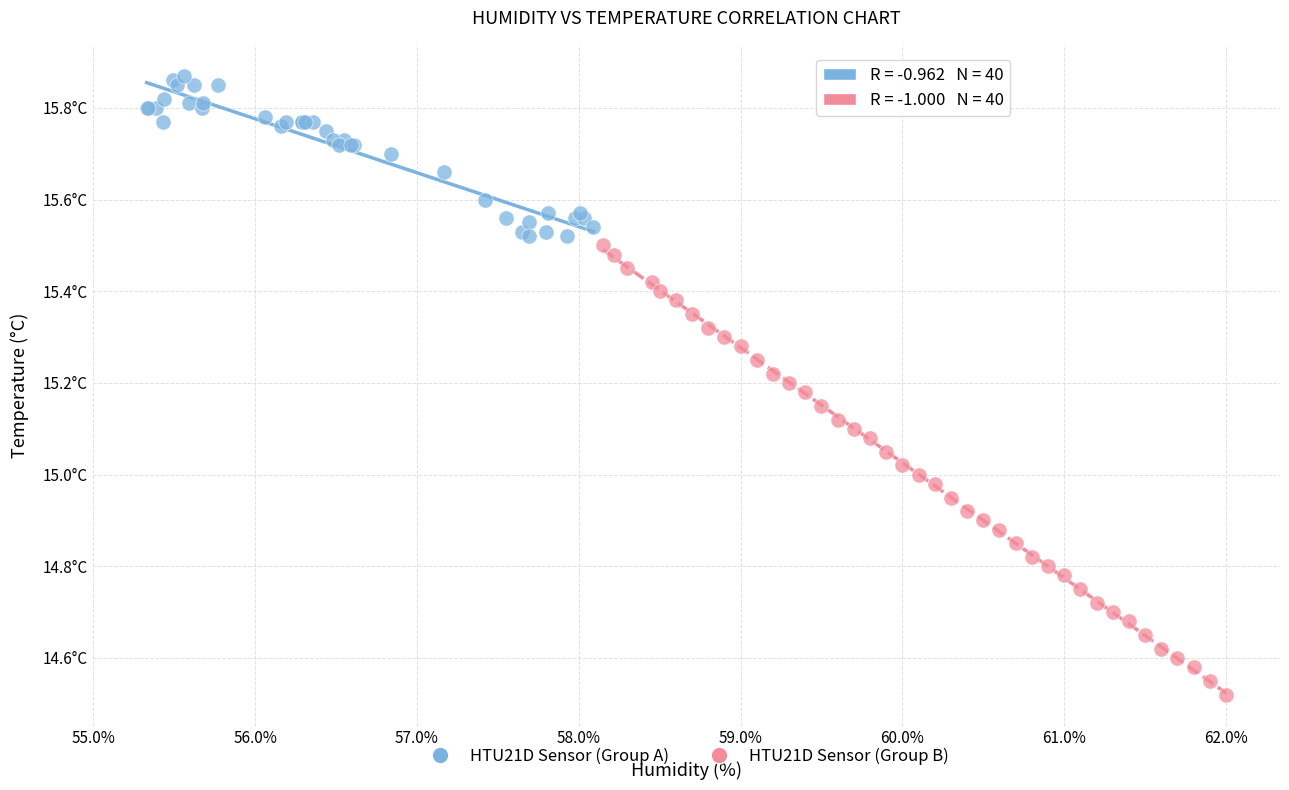

Which series has the largest Y range (max minus min)?

HTU21D Sensor (Group B)